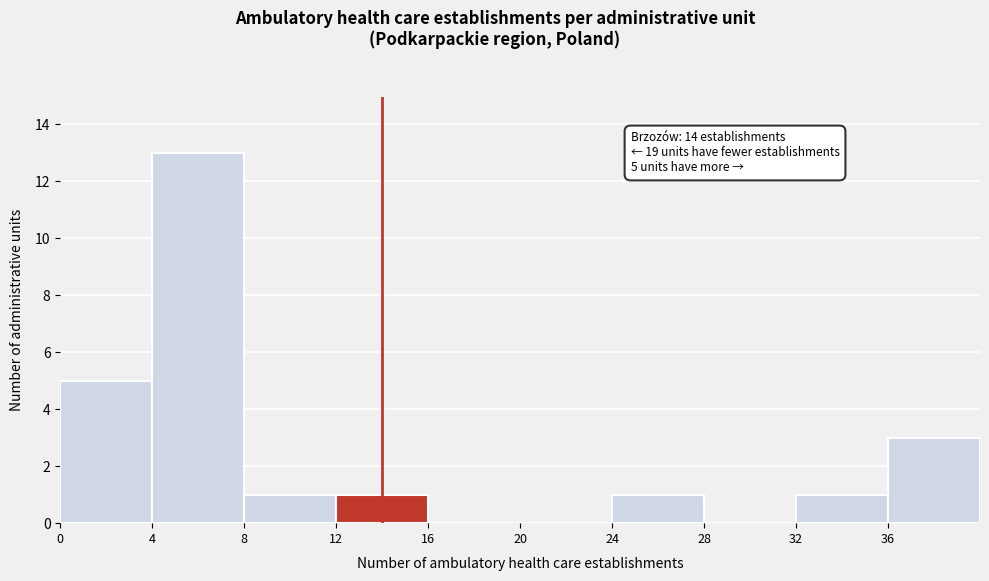

Which range on the x-axis has the tallest bar?

4 to 8